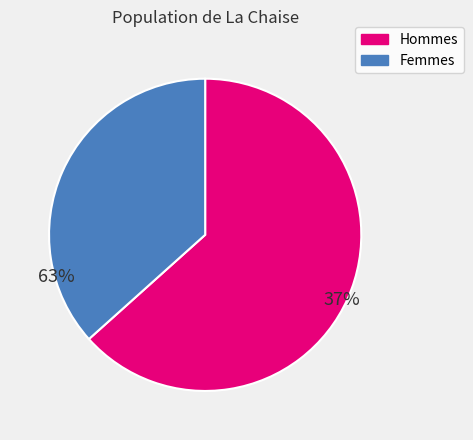

Which category has the biggest portion of the pie?

Hommes